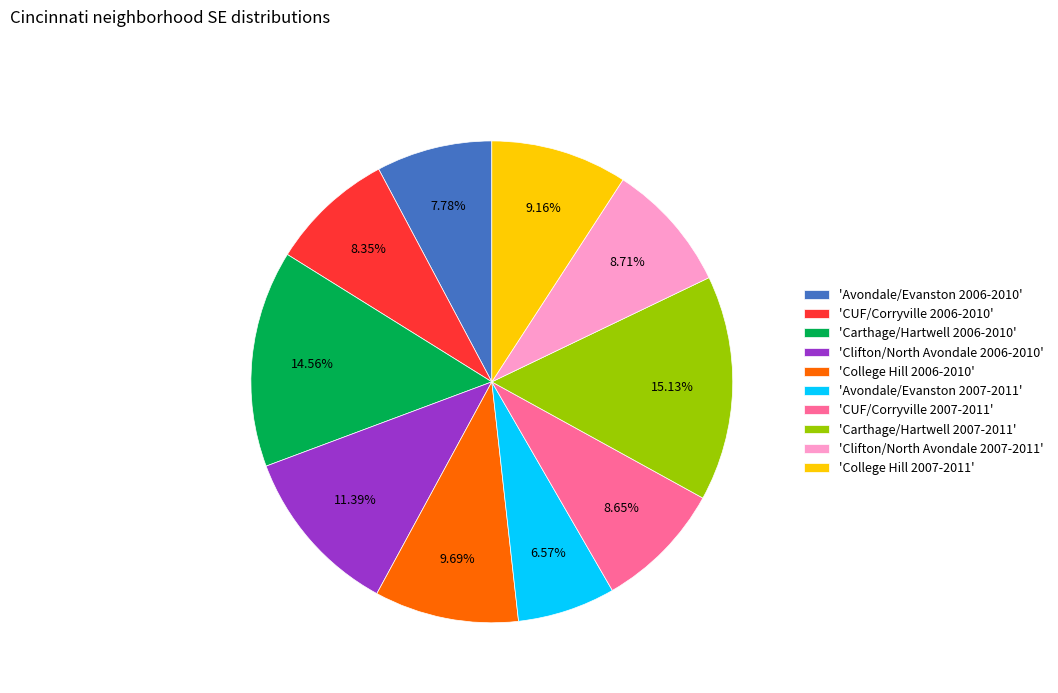

How many slices are in this pie chart?

10